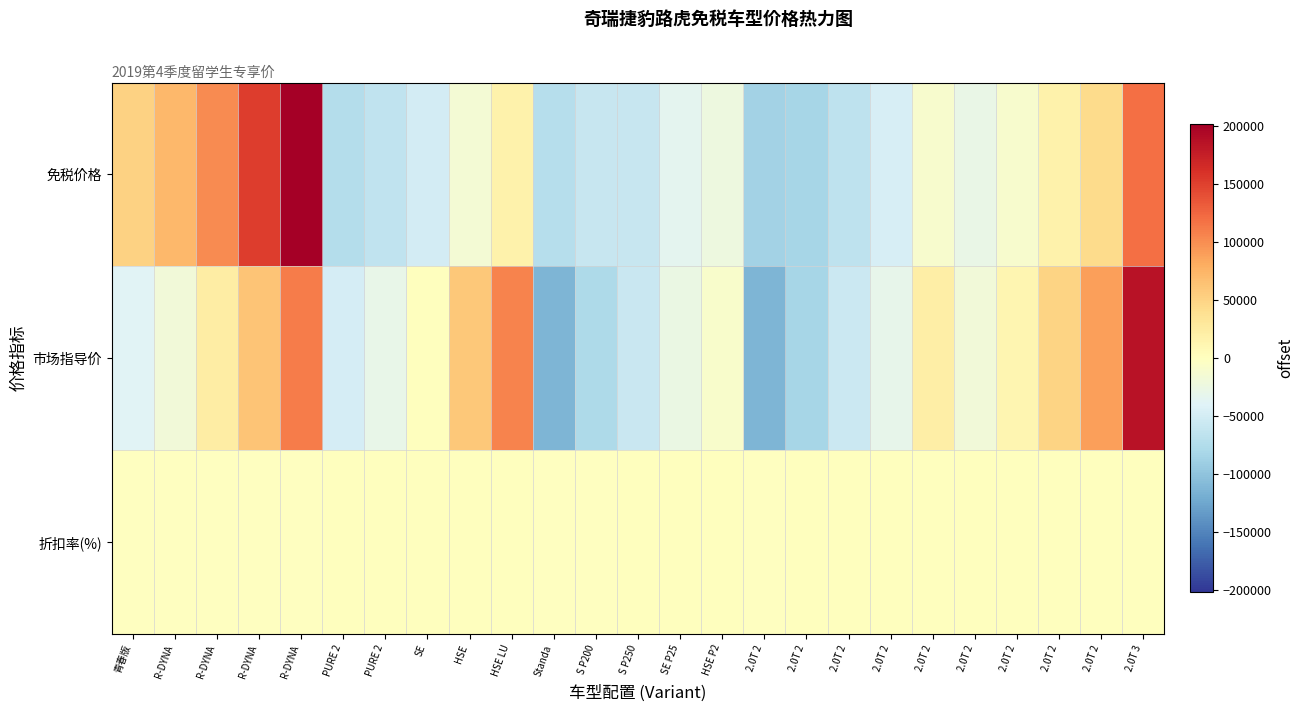

At how many categories does at least one series exceed 31455?

10